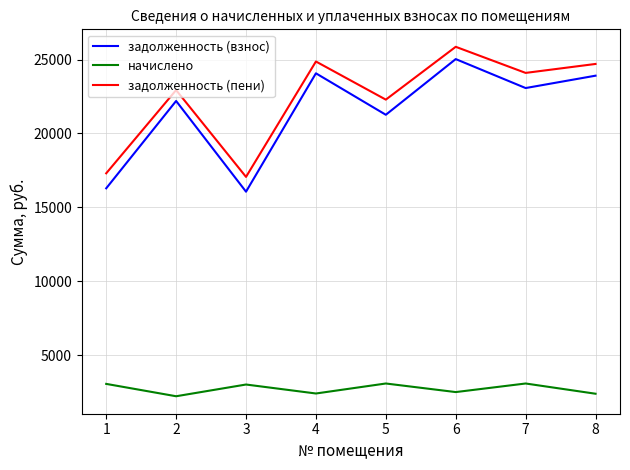

The начислено series shows 2381.6 at 8. True or false?

True